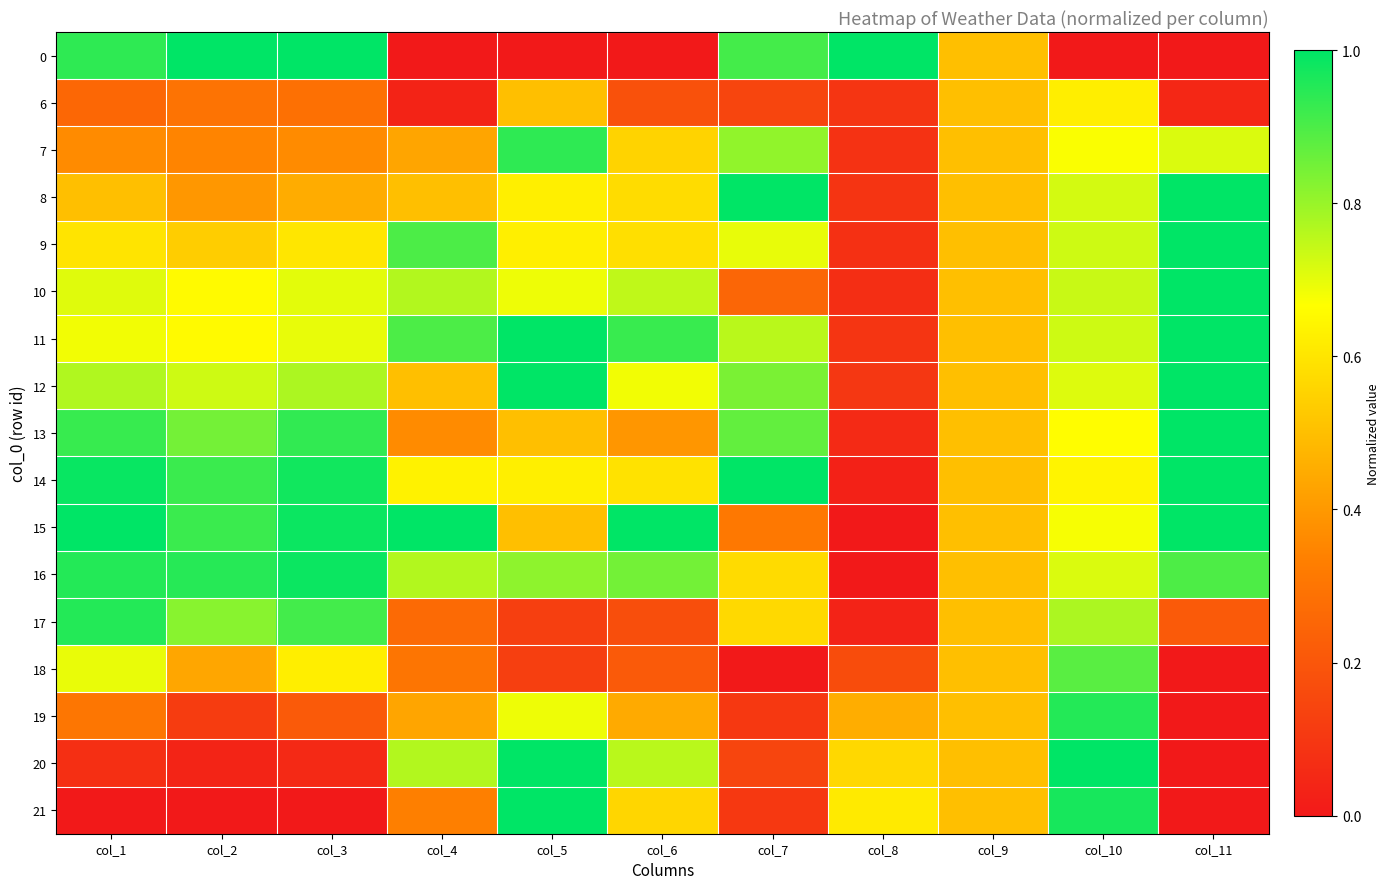

Rank the series by their maximum value, from lowest to highest.

6, 18, 7, 17, 19, 16, 0, 8, 9, 10, 11, 12, 13, 14, 15, 20, 21